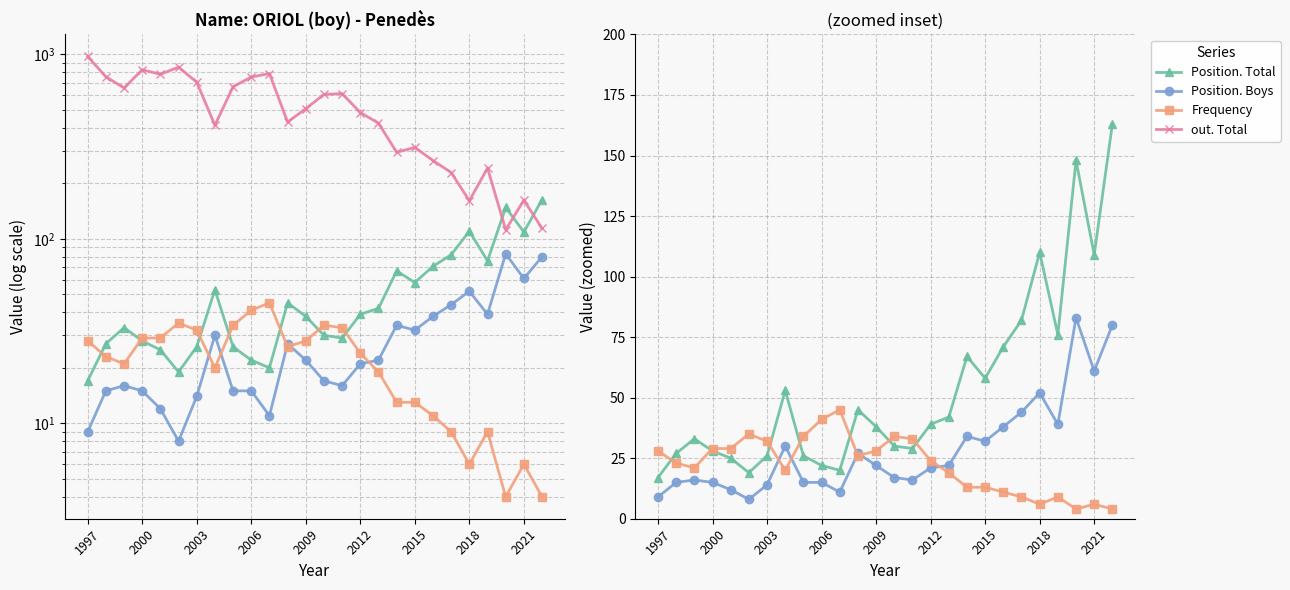

True or false: Position. Total and Position. Boys intersect in this chart.

False